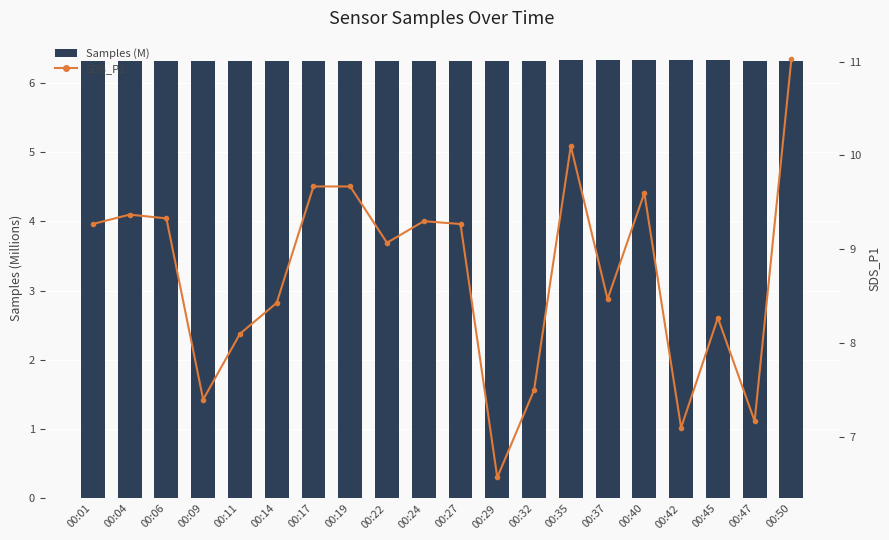

How many groups of bars are there?

20